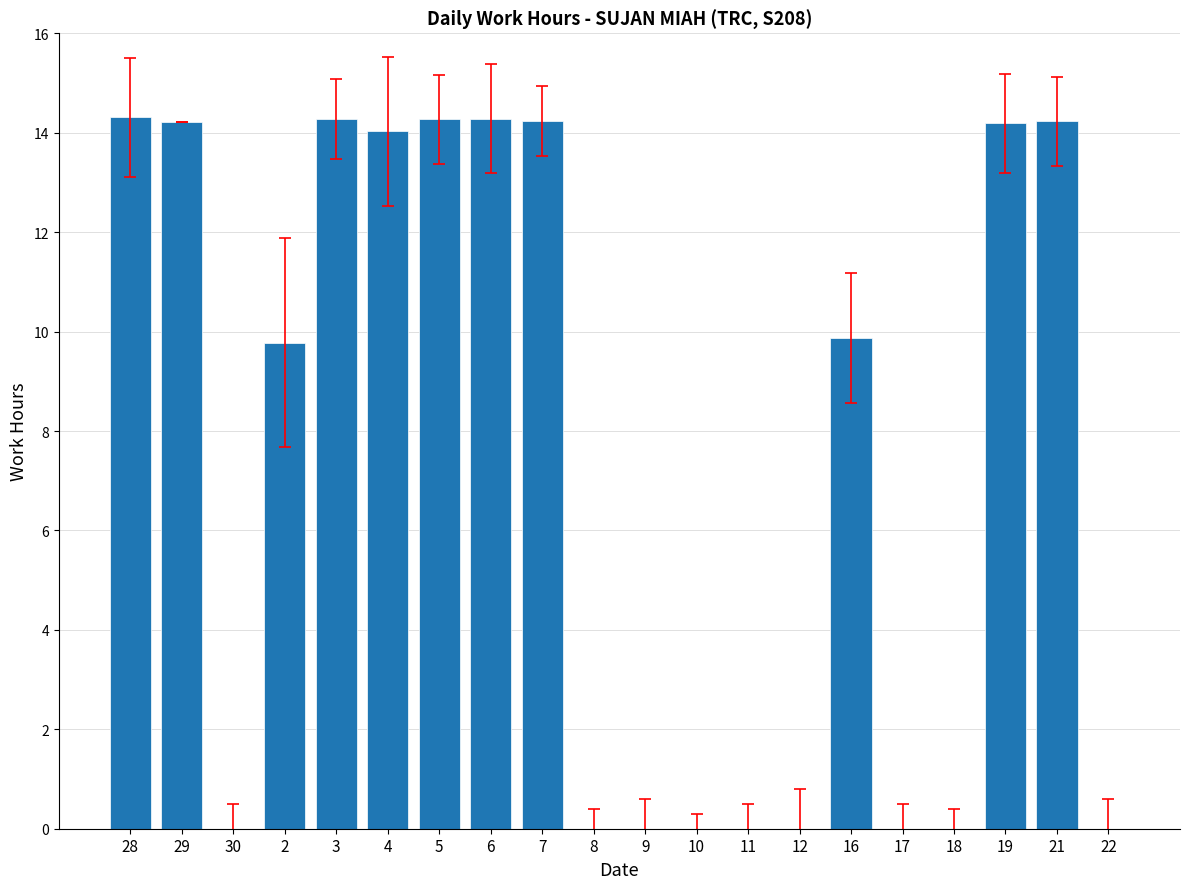

At which label does the data first exceed 9?

28